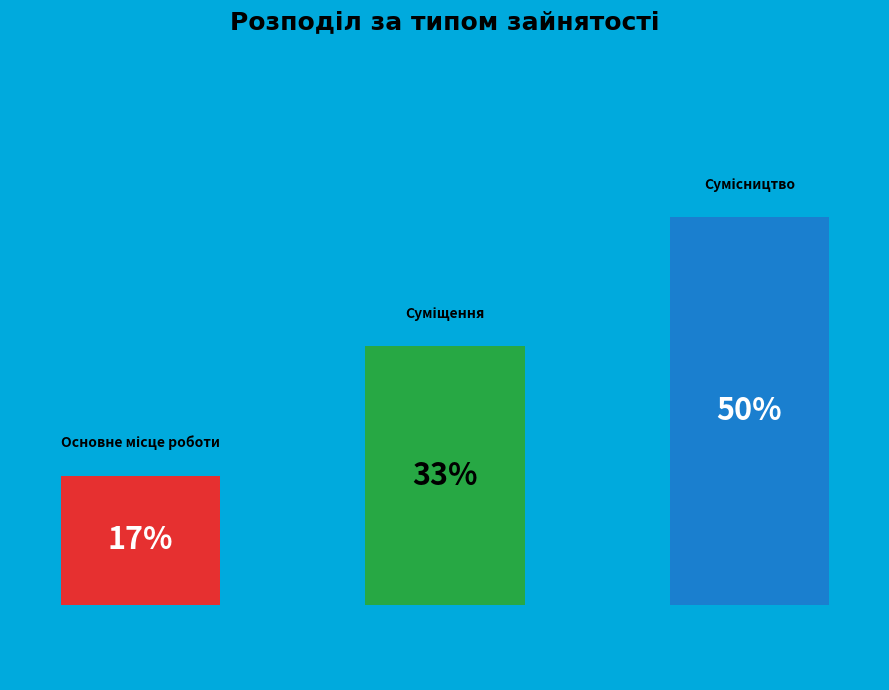

Which category has the biggest portion of the pie?

Сумісництво